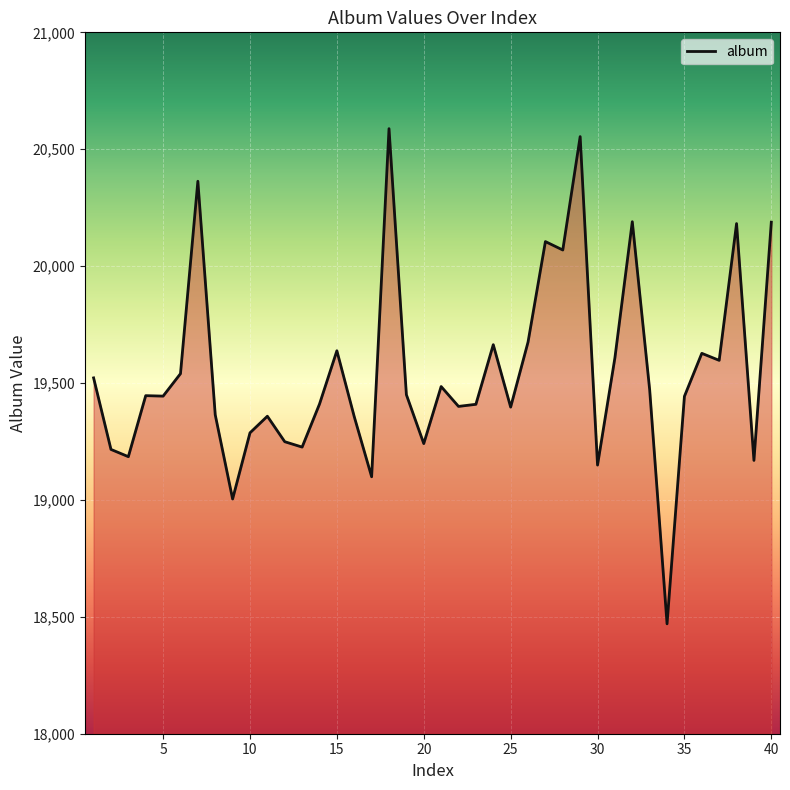

What is the difference between the maximum and minimum values?

2118